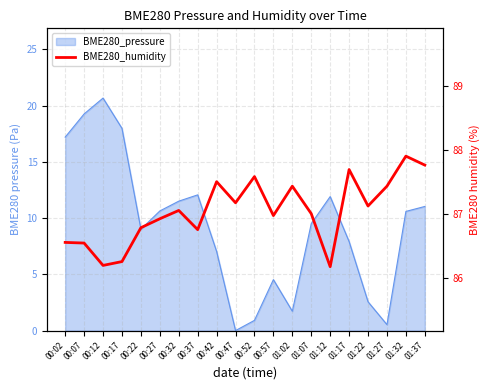

At which category does the chart reach its minimum across all series?

01:12